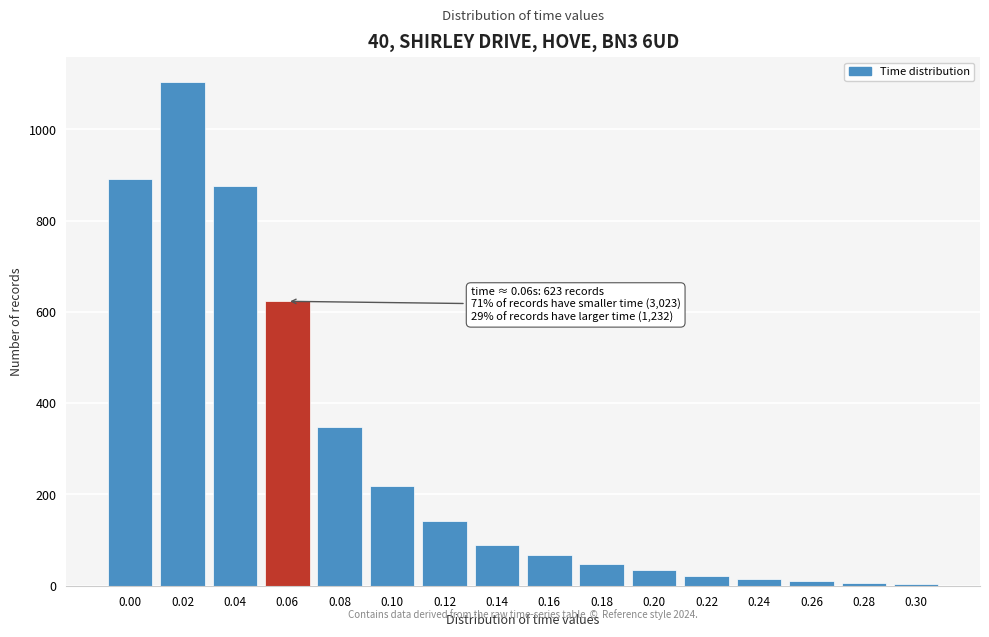

What is the greatest value displayed?

1103